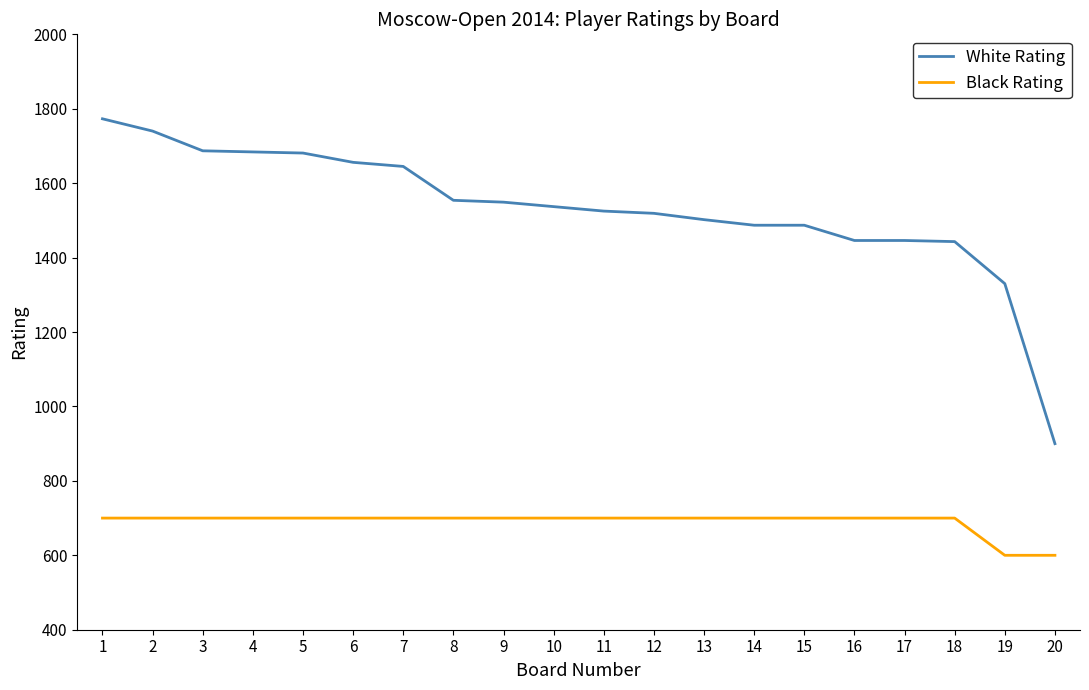

True or false: White Rating has a value of 647 at 13.

False